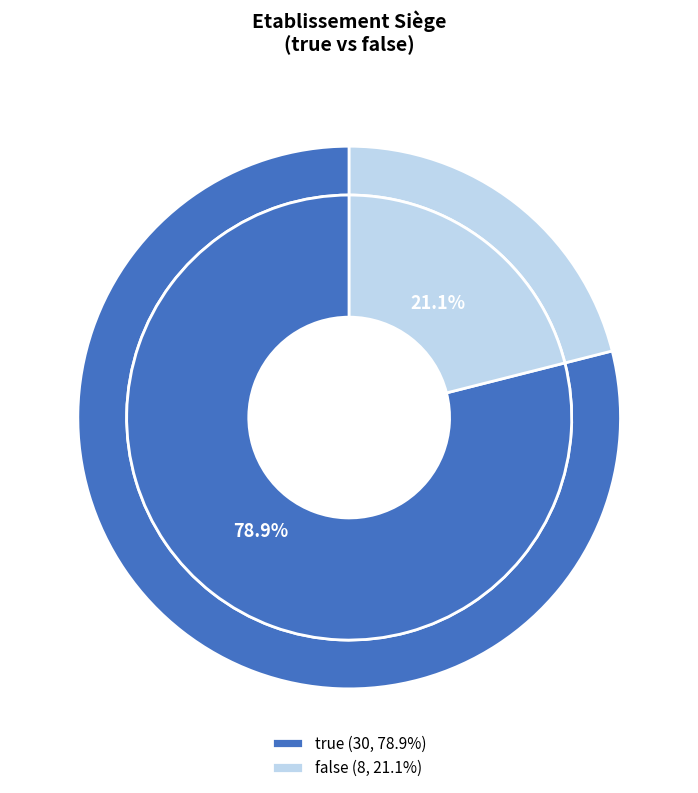

Which slice is the smallest?

false